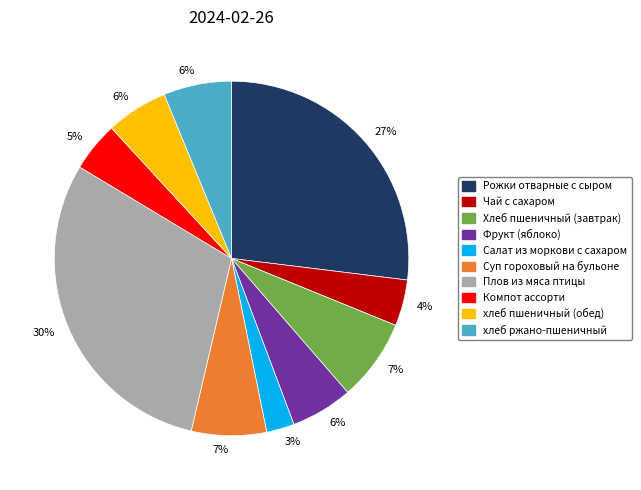

To the nearest percent, what is the average slice percentage?

10%